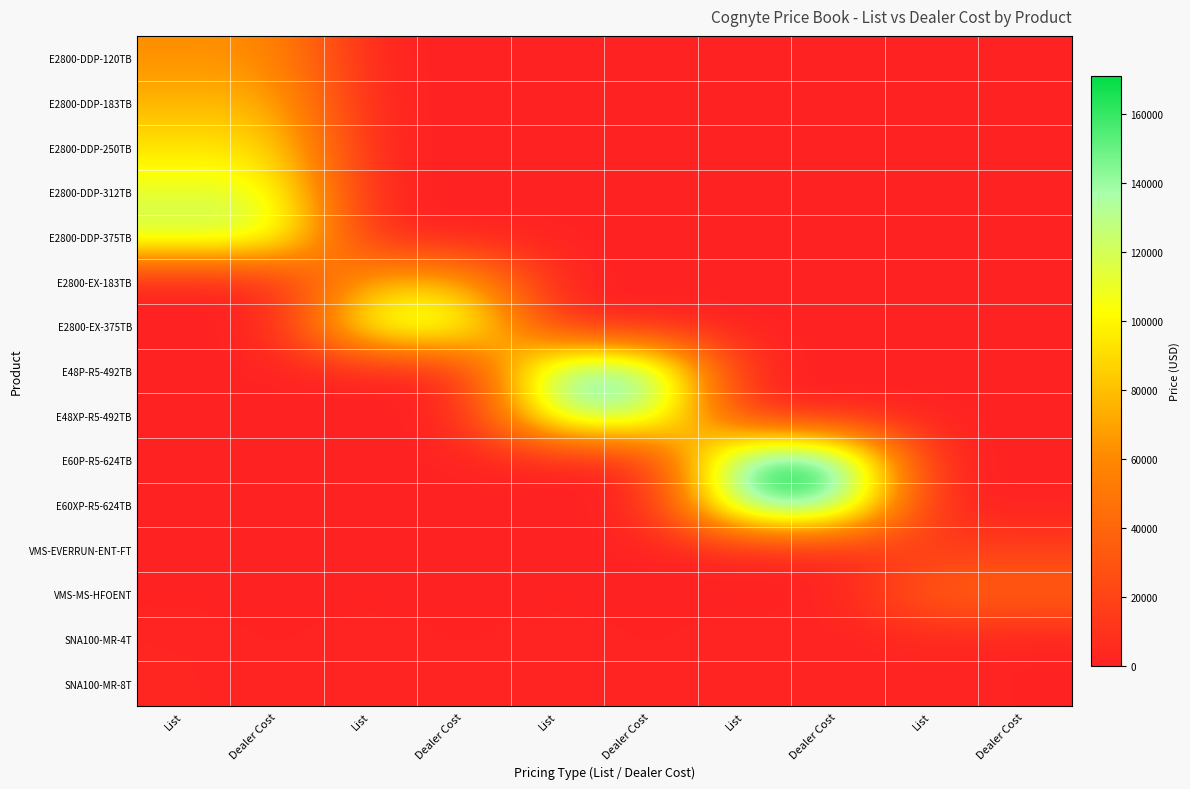

Reading left to right, what are all the values shown in this chart?

E2800-DDP-120TB: List=62000	Dealer Cost=62000	List=0	Dealer Cost=0	List=0	Dealer Cost=0	List=0	Dealer Cost=0	List=0	Dealer Cost=0
E2800-DDP-183TB: List=76500	Dealer Cost=76500	List=0	Dealer Cost=0	List=0	Dealer Cost=0	List=0	Dealer Cost=0	List=0	Dealer Cost=0
E2800-DDP-250TB: List=92500	Dealer Cost=92500	List=0	Dealer Cost=0	List=0	Dealer Cost=0	List=0	Dealer Cost=0	List=0	Dealer Cost=0
E2800-DDP-312TB: List=112000	Dealer Cost=112000	List=0	Dealer Cost=0	List=0	Dealer Cost=0	List=0	Dealer Cost=0	List=0	Dealer Cost=0
E2800-DDP-375TB: List=126500	Dealer Cost=126500	List=0	Dealer Cost=0	List=0	Dealer Cost=0	List=0	Dealer Cost=0	List=0	Dealer Cost=0
E2800-EX-183TB: List=0	Dealer Cost=0	List=76500	Dealer Cost=76500	List=0	Dealer Cost=0	List=0	Dealer Cost=0	List=0	Dealer Cost=0
E2800-EX-375TB: List=0	Dealer Cost=0	List=126500	Dealer Cost=126500	List=0	Dealer Cost=0	List=0	Dealer Cost=0	List=0	Dealer Cost=0
E48P-R5-492TB: List=0	Dealer Cost=0	List=0	Dealer Cost=0	List=154000	Dealer Cost=154000	List=0	Dealer Cost=0	List=0	Dealer Cost=0
E48XP-R5-492TB: List=0	Dealer Cost=0	List=0	Dealer Cost=0	List=138000	Dealer Cost=138000	List=0	Dealer Cost=0	List=0	Dealer Cost=0
E60P-R5-624TB: List=0	Dealer Cost=0	List=0	Dealer Cost=0	List=0	Dealer Cost=0	List=171000	Dealer Cost=171000	List=0	Dealer Cost=0
E60XP-R5-624TB: List=0	Dealer Cost=0	List=0	Dealer Cost=0	List=0	Dealer Cost=0	List=161000	Dealer Cost=161000	List=0	Dealer Cost=0
VMS-EVERRUN-ENT-FT: List=0	Dealer Cost=0	List=0	Dealer Cost=0	List=0	Dealer Cost=0	List=0	Dealer Cost=0	List=16400	Dealer Cost=16400
VMS-MS-HFOENT: List=0	Dealer Cost=0	List=0	Dealer Cost=0	List=0	Dealer Cost=0	List=0	Dealer Cost=0	List=39900	Dealer Cost=39900
SNA100-MR-4T: List=2195	Dealer Cost=0	List=2195	Dealer Cost=0	List=2195	Dealer Cost=0	List=2195	Dealer Cost=0	List=2195	Dealer Cost=0
SNA100-MR-8T: List=2795	Dealer Cost=0	List=2795	Dealer Cost=0	List=2795	Dealer Cost=0	List=2795	Dealer Cost=0	List=2795	Dealer Cost=0